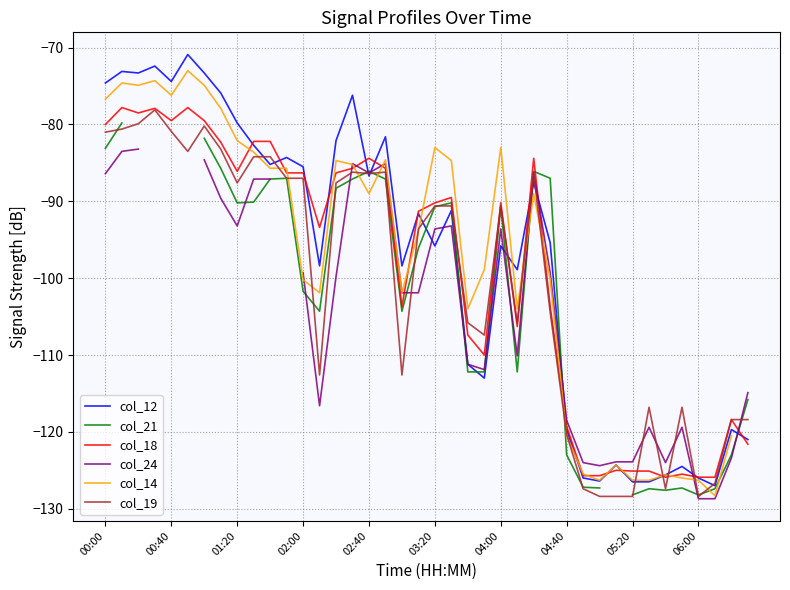

Count the number of categories in the chart.

40